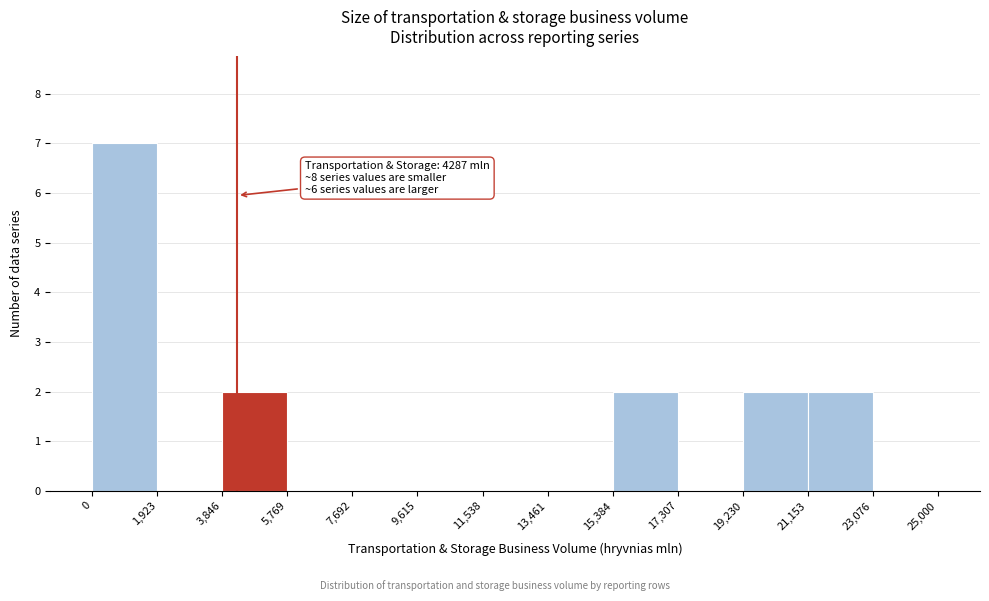

Which range on the x-axis has the tallest bar?

0 to 1,923